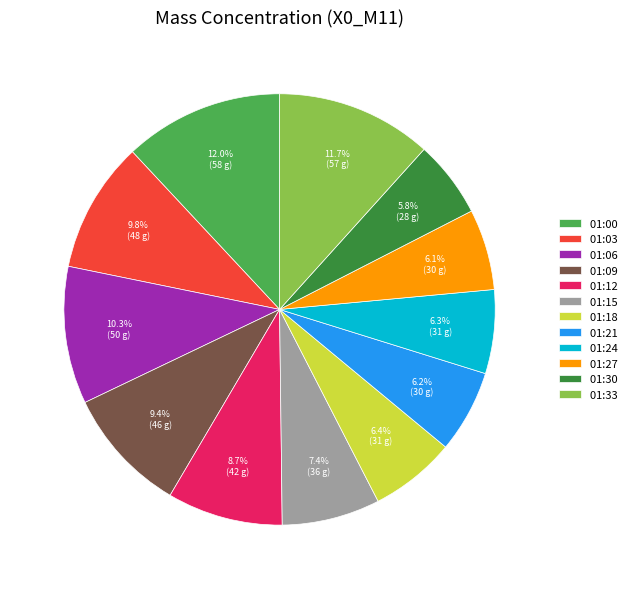

Is the sum of 01:21 and 01:27 greater than half?

No